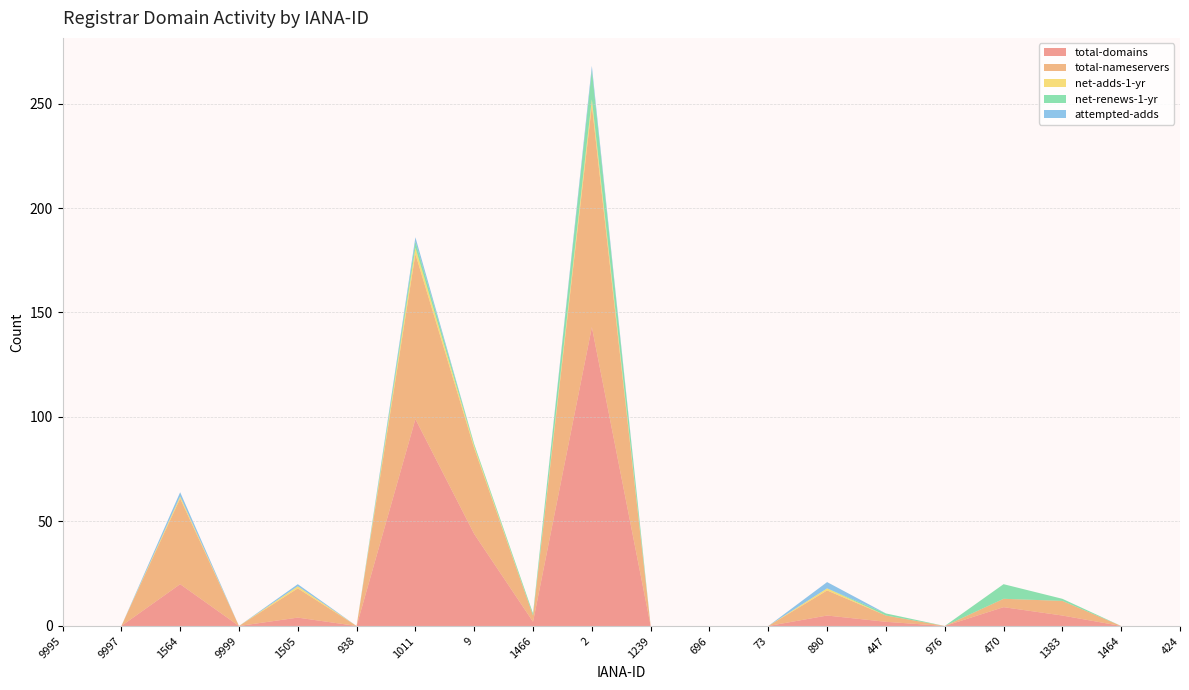

Reading left to right, extract all data points from this chart.

total-domains: 9995=0	9997=0	1564=20	9999=0	1505=4	938=0	1011=99	9=44	1466=2	2=143	1239=0	696=0	73=0	890=5	447=2	976=0	470=9	1383=5	1464=0	424=0
total-nameservers: 9995=0	9997=0	1564=41	9999=0	1505=14	938=0	1011=79	9=41	1466=3	2=106	1239=0	696=0	73=0	890=12	447=3	976=0	470=4	1383=7	1464=0	424=0
net-adds-1-yr: 9995=0	9997=0	1564=1	9999=0	1505=1	938=0	1011=3	9=1	1466=0	2=3	1239=0	696=0	73=0	890=1	447=0	976=0	470=0	1383=0	1464=0	424=0
net-renews-1-yr: 9995=0	9997=0	1564=0	9999=0	1505=0	938=0	1011=3	9=1	1466=1	2=14	1239=0	696=0	73=0	890=0	447=1	976=0	470=7	1383=1	1464=0	424=0
attempted-adds: 9995=0	9997=0	1564=2	9999=0	1505=1	938=0	1011=2	9=0	1466=0	2=2	1239=0	696=0	73=0	890=3	447=0	976=0	470=0	1383=0	1464=0	424=0